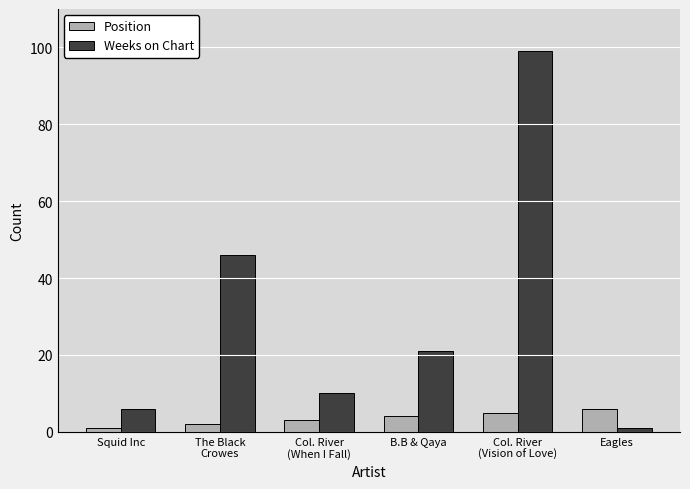

At which category is the sum across all series the highest?

Col. River
(Vision of Love)